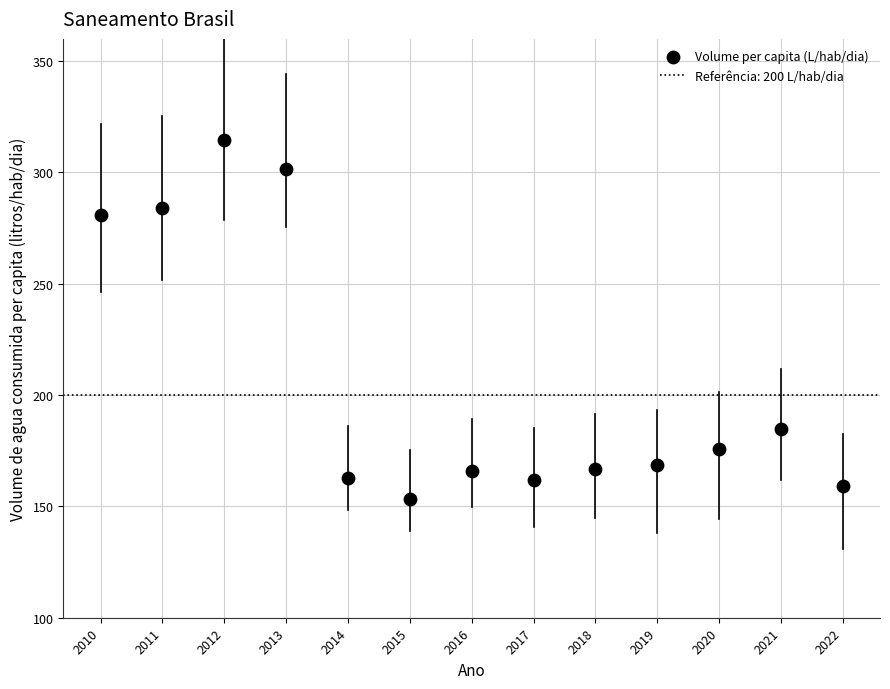

What is the range of Y values (max minus min)?

161.0